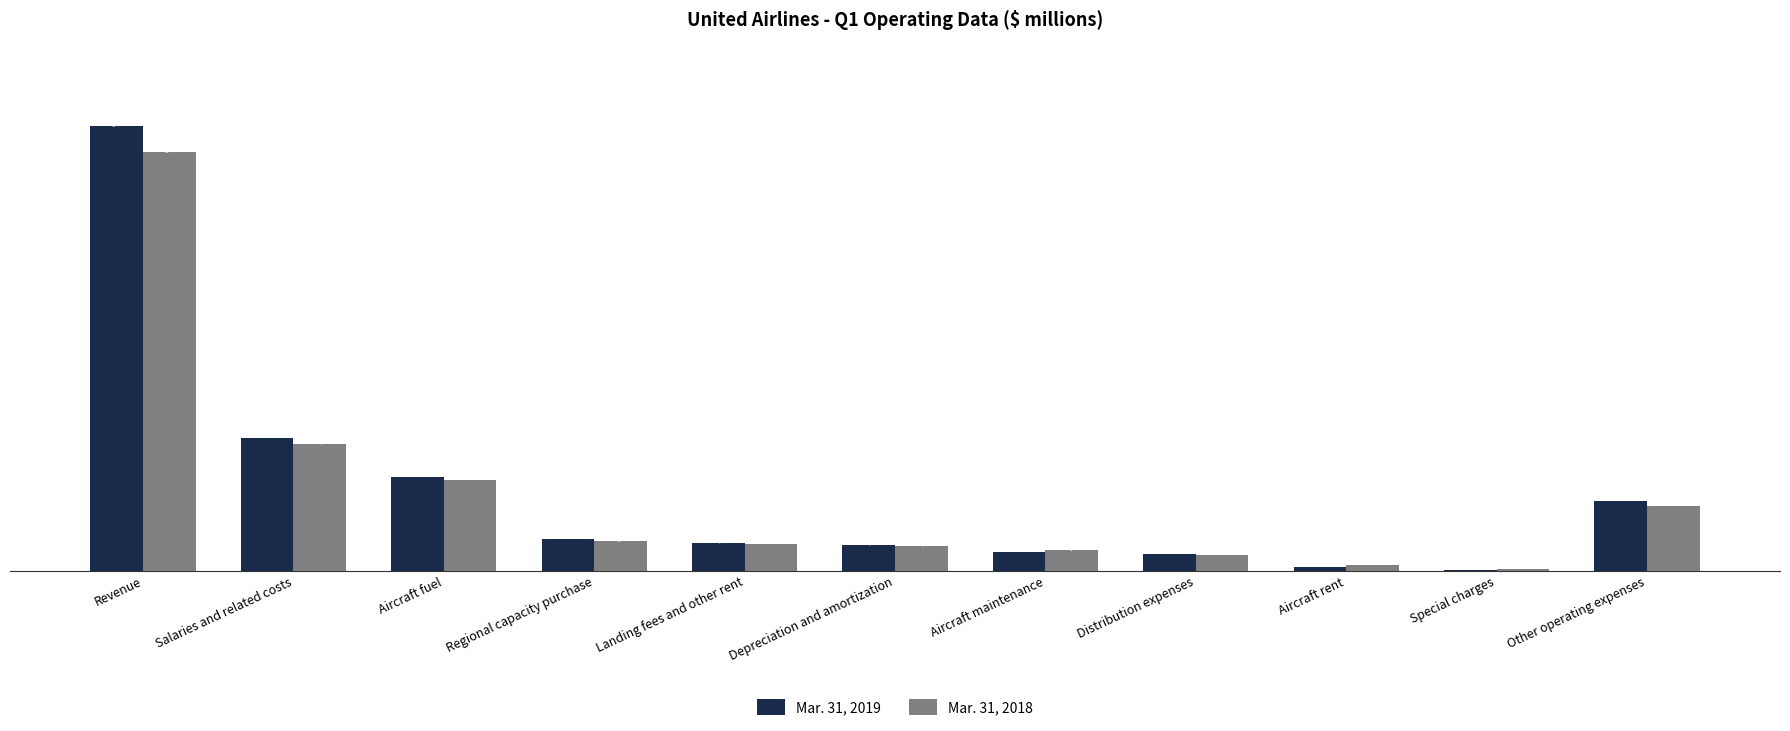

At which category is the sum across all series the highest?

Revenue